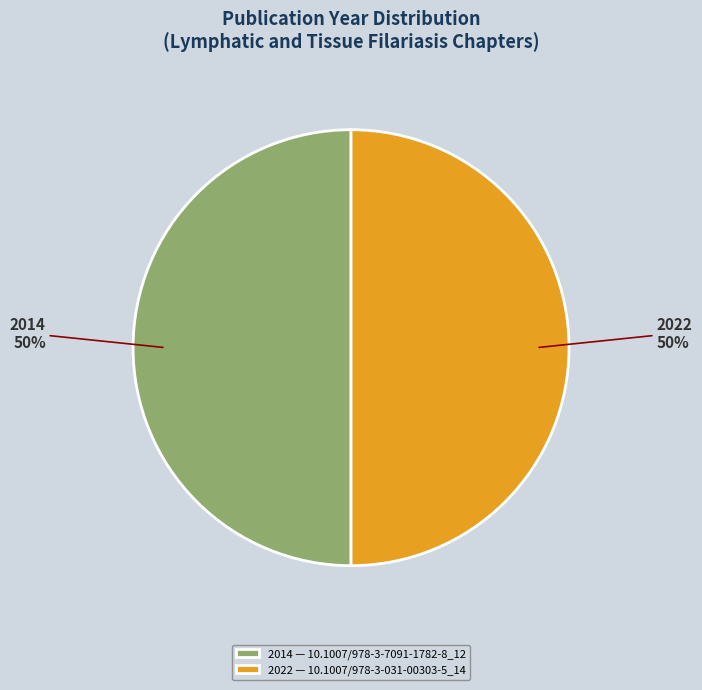

Is it true that 2022 is 50% of the pie?

True